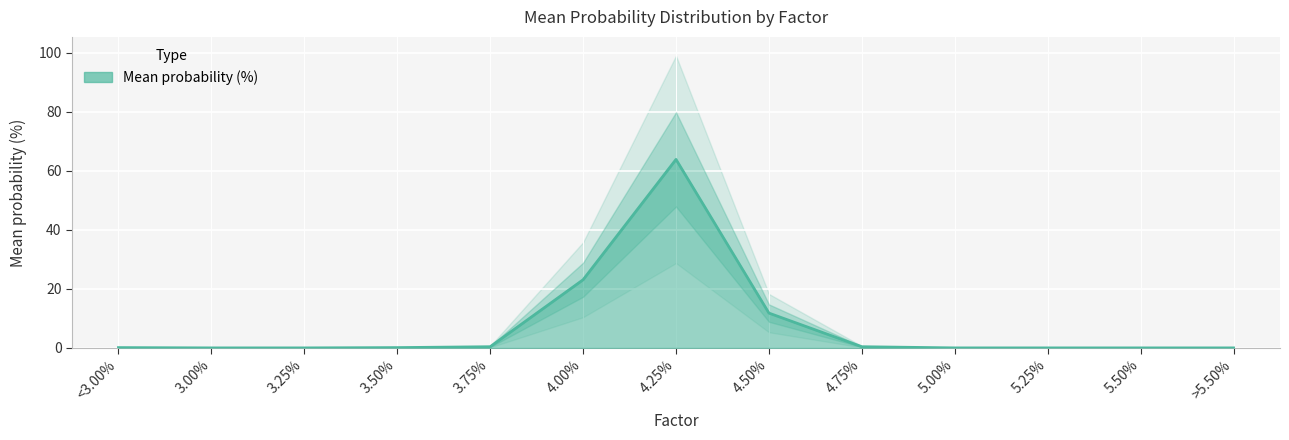

What is the label of the 10th point from the left?

5.00%